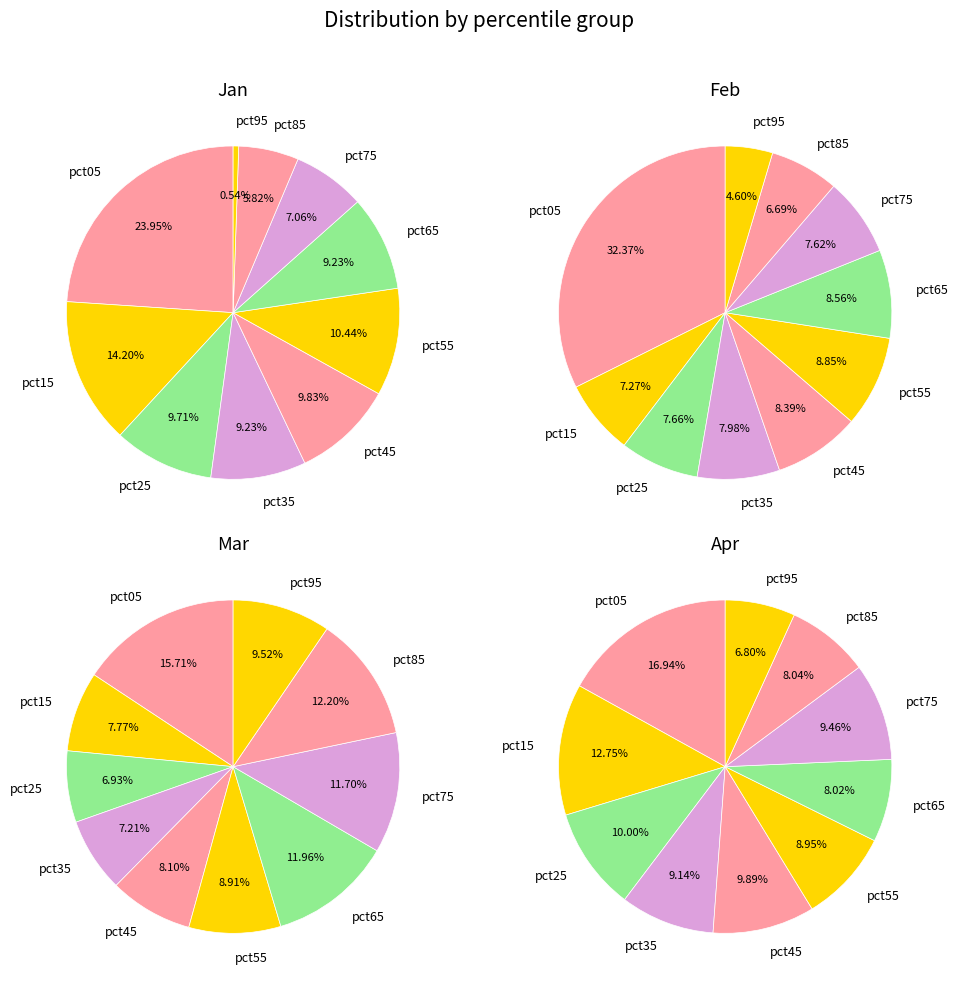

To the nearest percent, what portion does pct05 represent?

24%